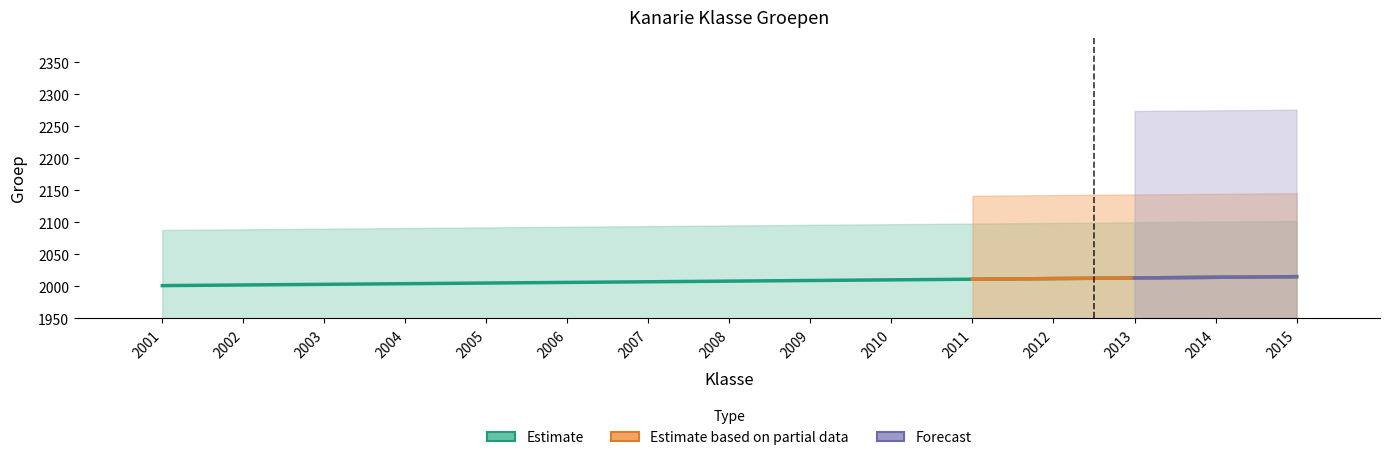

What is the difference between the Groep values at 2006 and 2001?

5.0